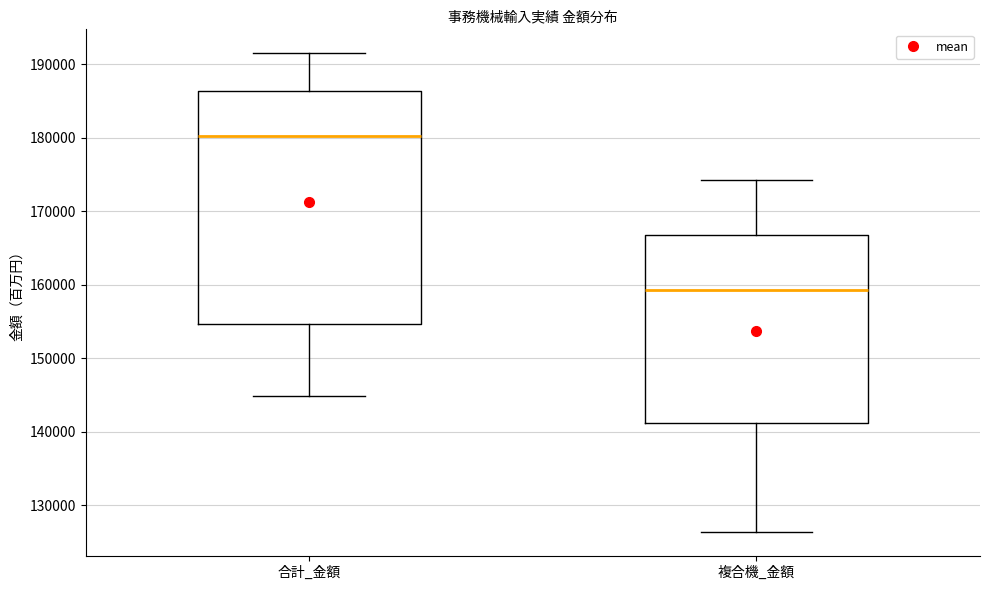

Which box has the highest median line?

合計_金額